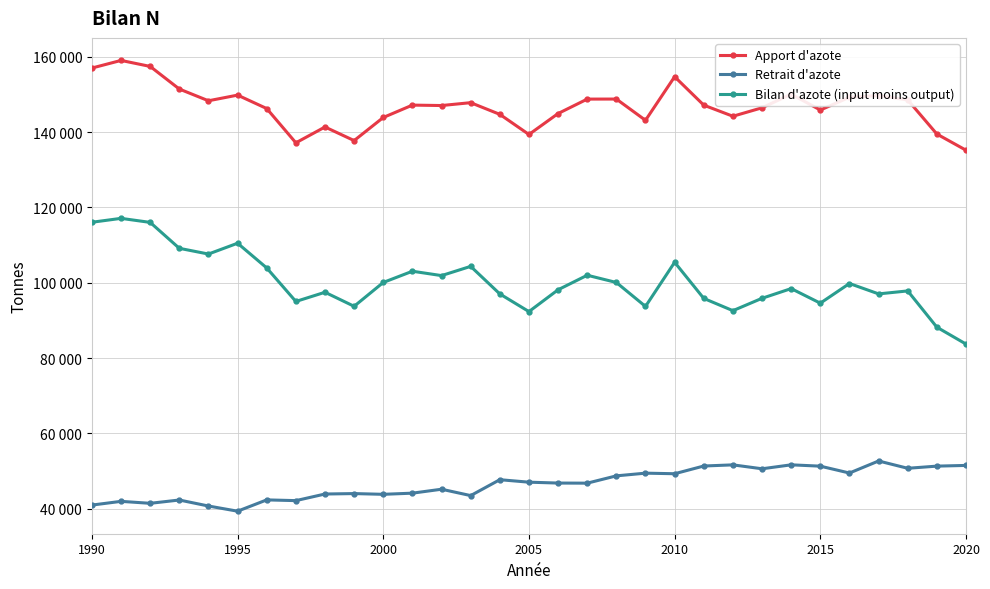

True or false: Apport d'azote and Retrait d'azote cross at least once.

False